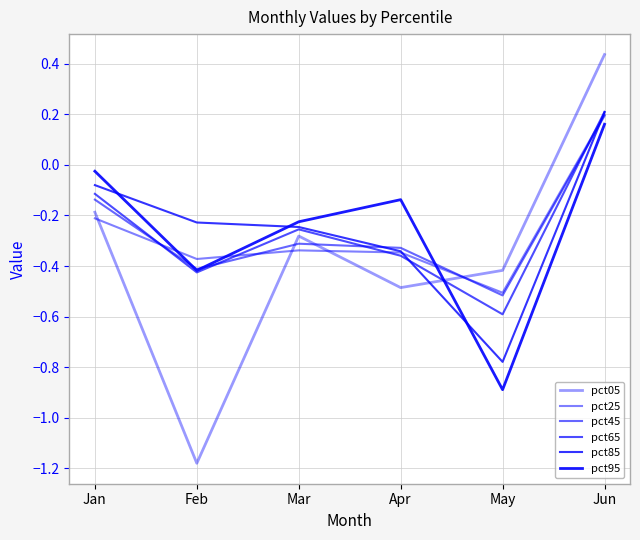

True or false: pct05 has more than 2 interior local peaks.

False